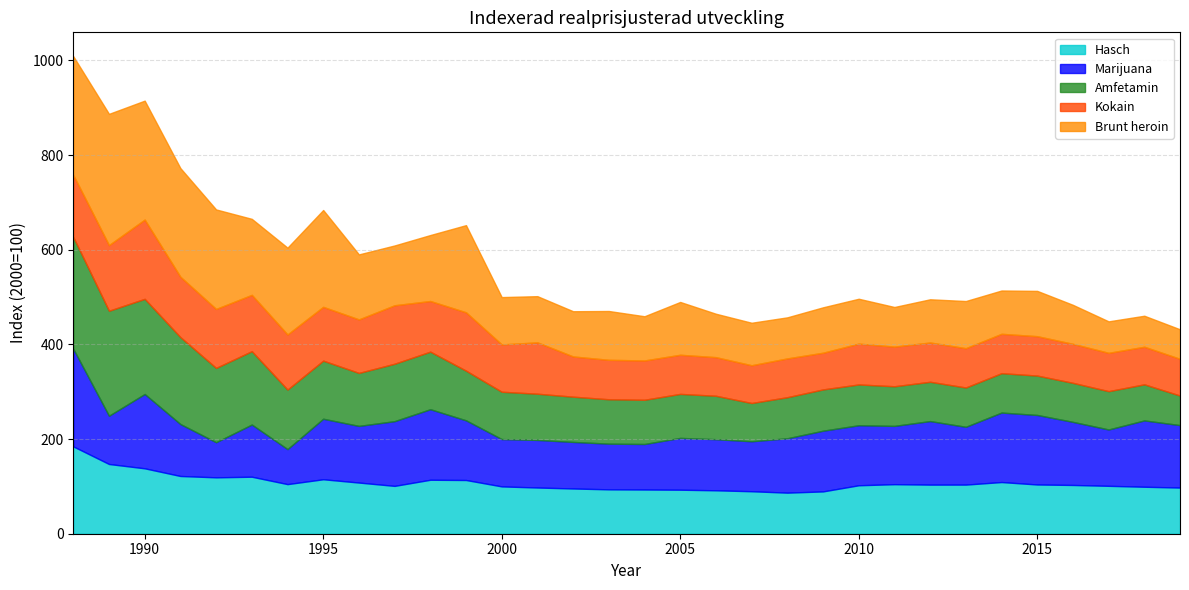

What is the difference between the Marijuana values at 2003 and 2019?

35.4